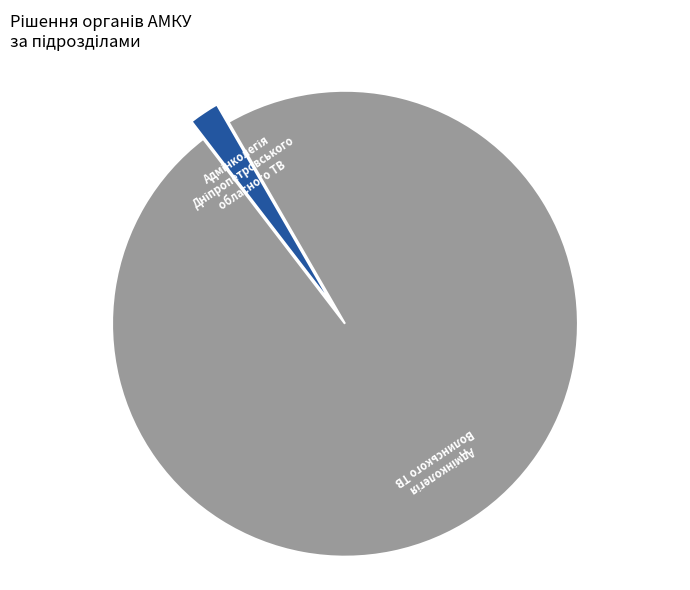

Does any single category account for the majority?

Yes